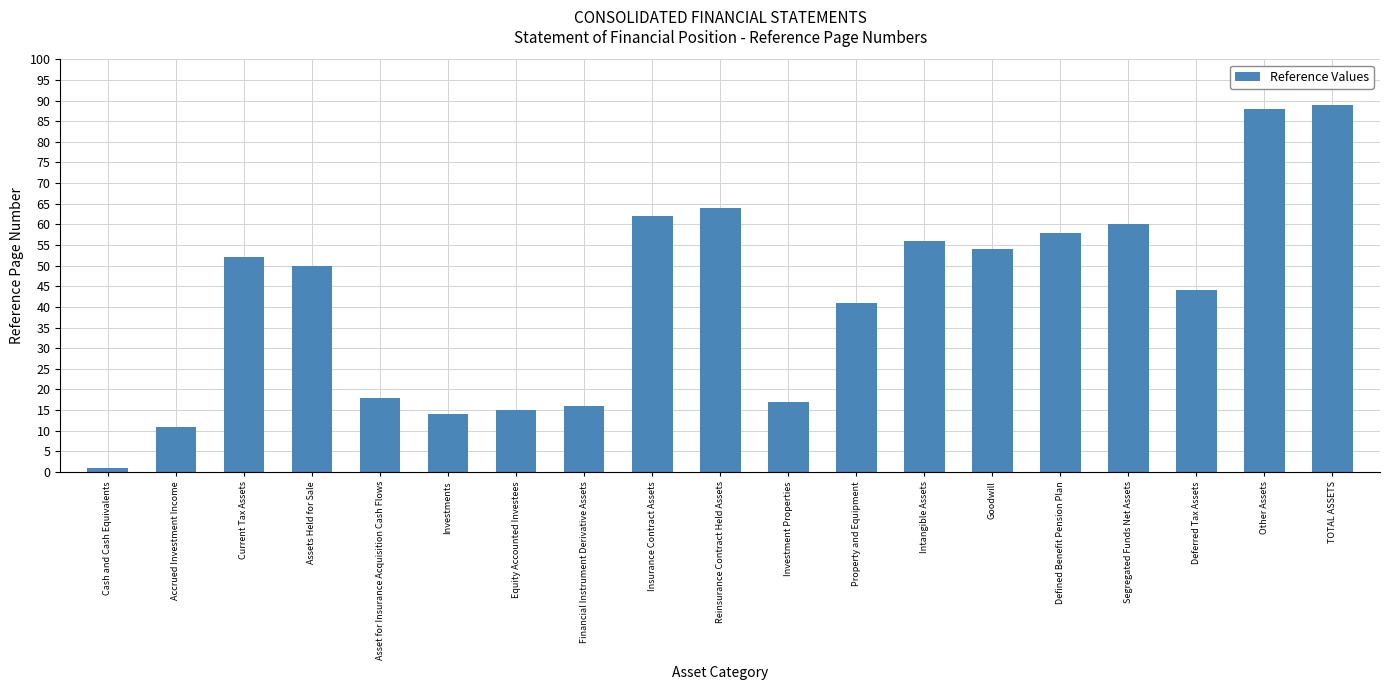

Rank the categories by value from highest to lowest.

TOTAL ASSETS, Other Assets, Reinsurance Contract Held Assets, Insurance Contract Assets, Segregated Funds Net Assets, Defined Benefit Pension Plan, Intangible Assets, Goodwill, Current Tax Assets, Assets Held for Sale, Deferred Tax Assets, Property and Equipment, Asset for Insurance Acquisition Cash Flows, Investment Properties, Financial Instrument Derivative Assets, Equity Accounted Investees, Investments, Accrued Investment Income, Cash and Cash Equivalents